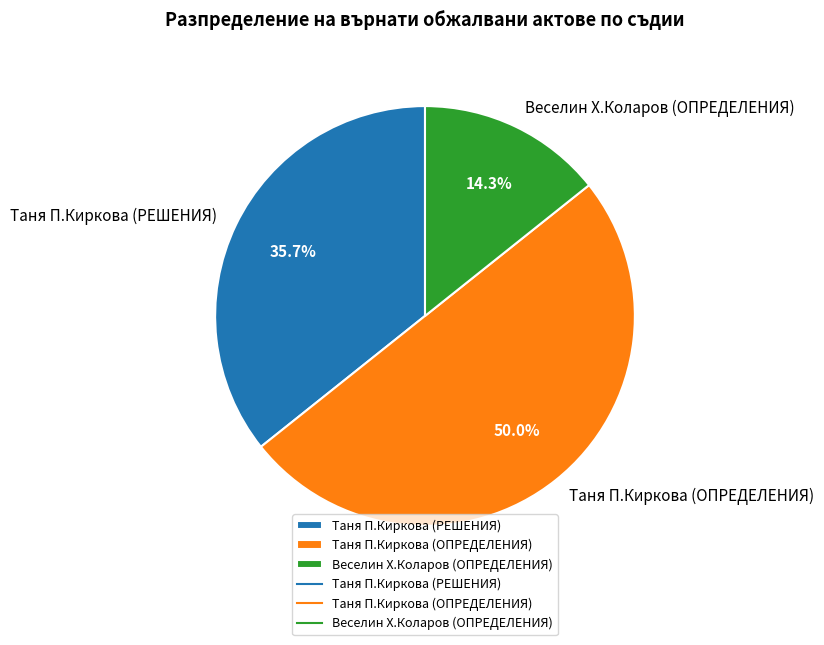

What is the smallest slice in the pie chart?

Веселин Х.Коларов (ОПРЕДЕЛЕНИЯ)